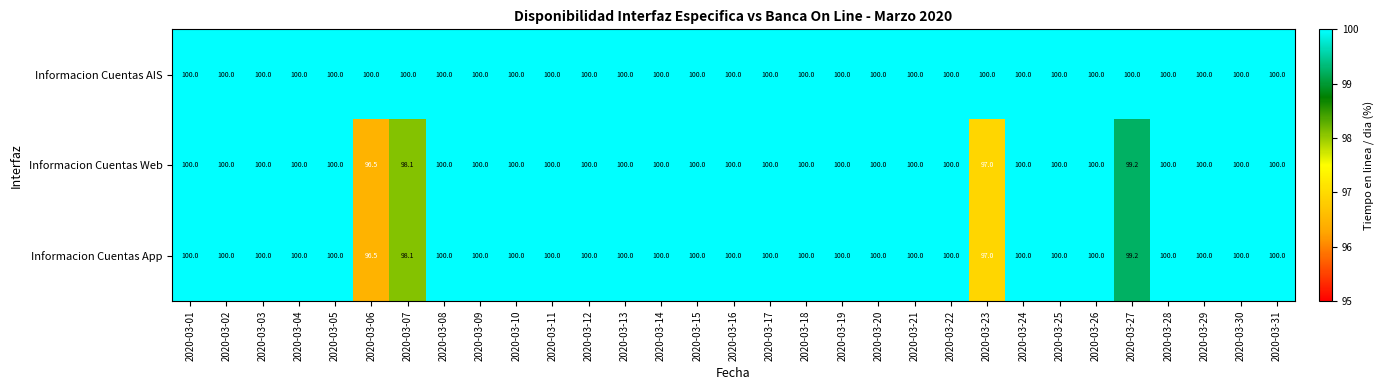

What is the difference between the maximum and minimum values in the Informacion Cuentas Web series?

3.5